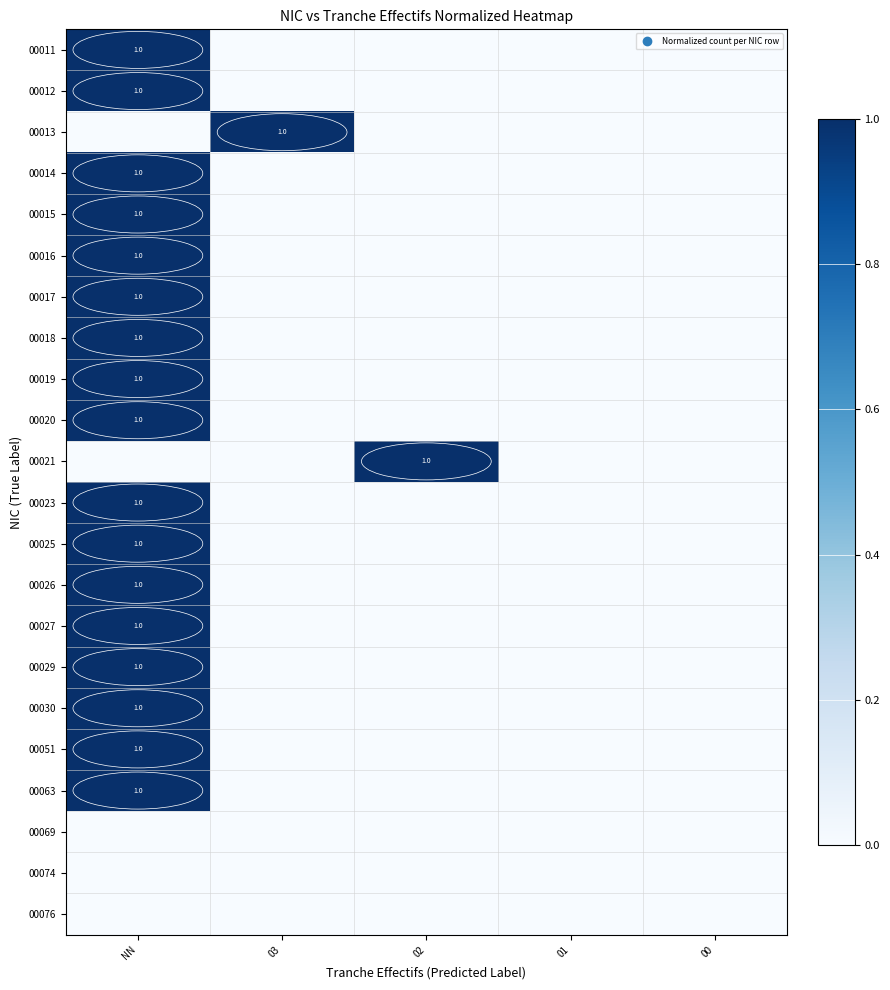

What is the total value across all series at 03?

1